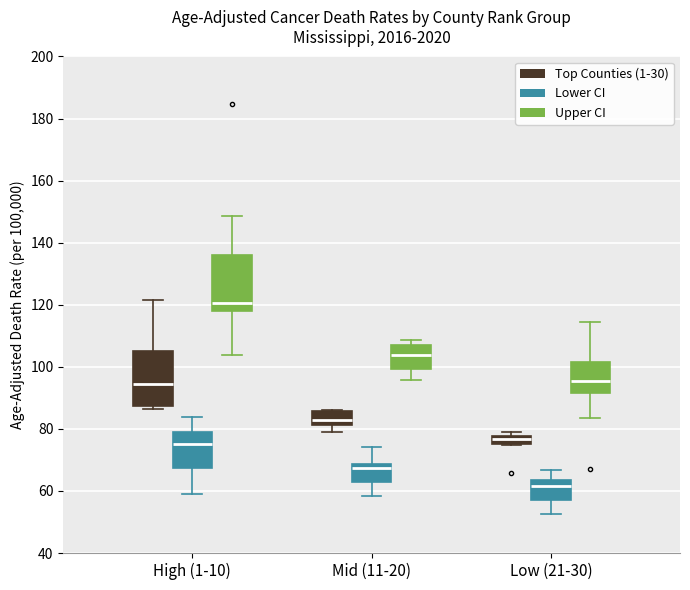

Which box's median line is the highest?

High (1-10) (Upper CI)